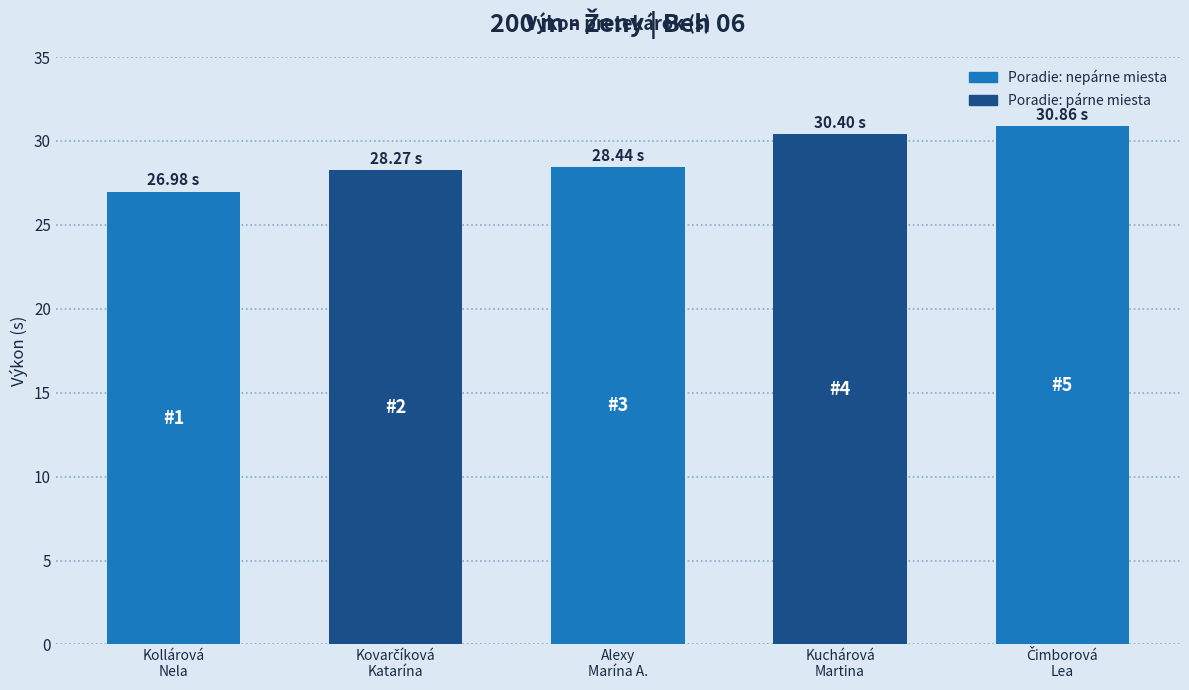

What is the difference between the maximum and minimum values?

3.9